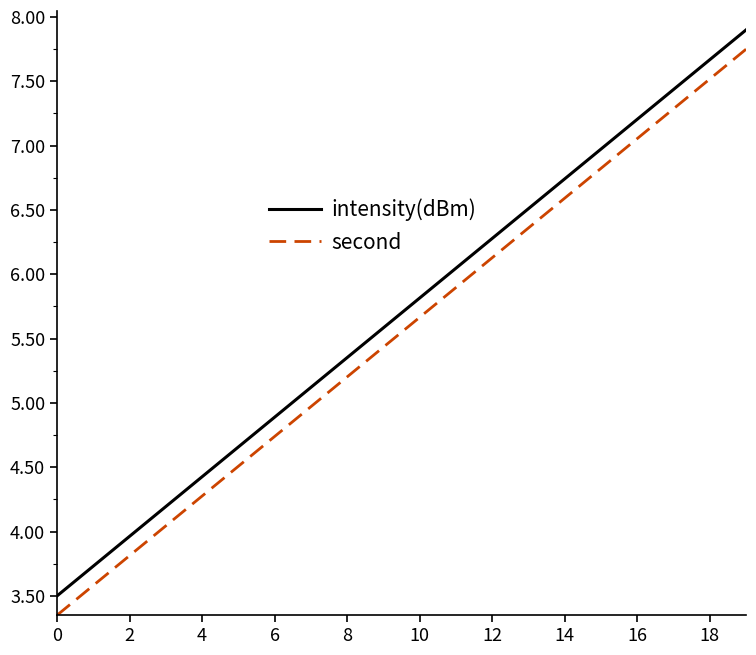

True or false: second and intensity(dBm) cross at least once.

False